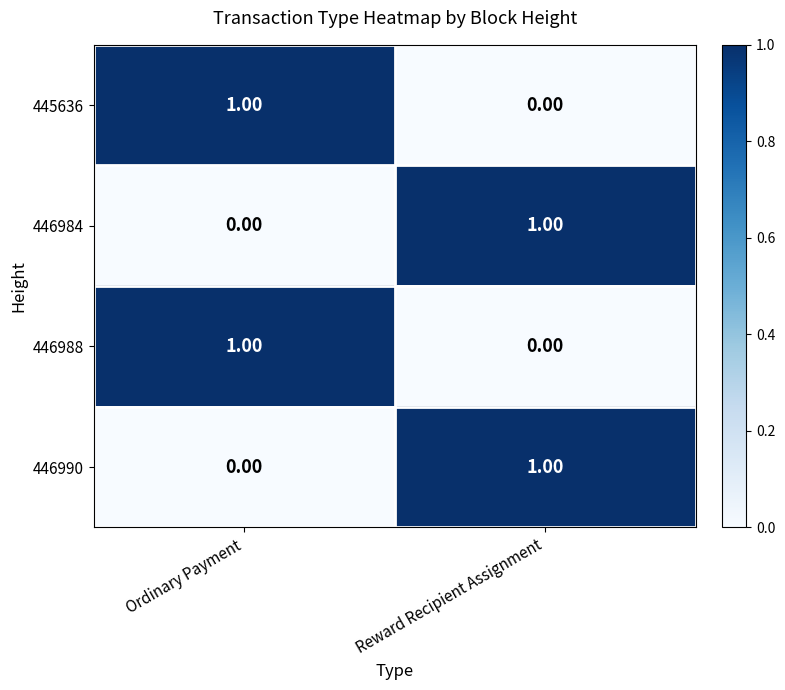

What is the difference between the highest and lowest values at Ordinary Payment?

1